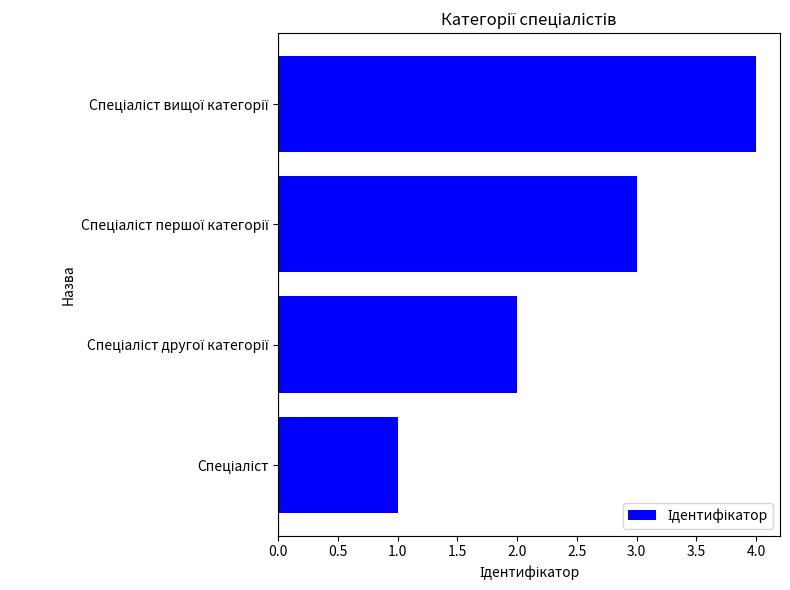

How many series are shown in this chart?

1